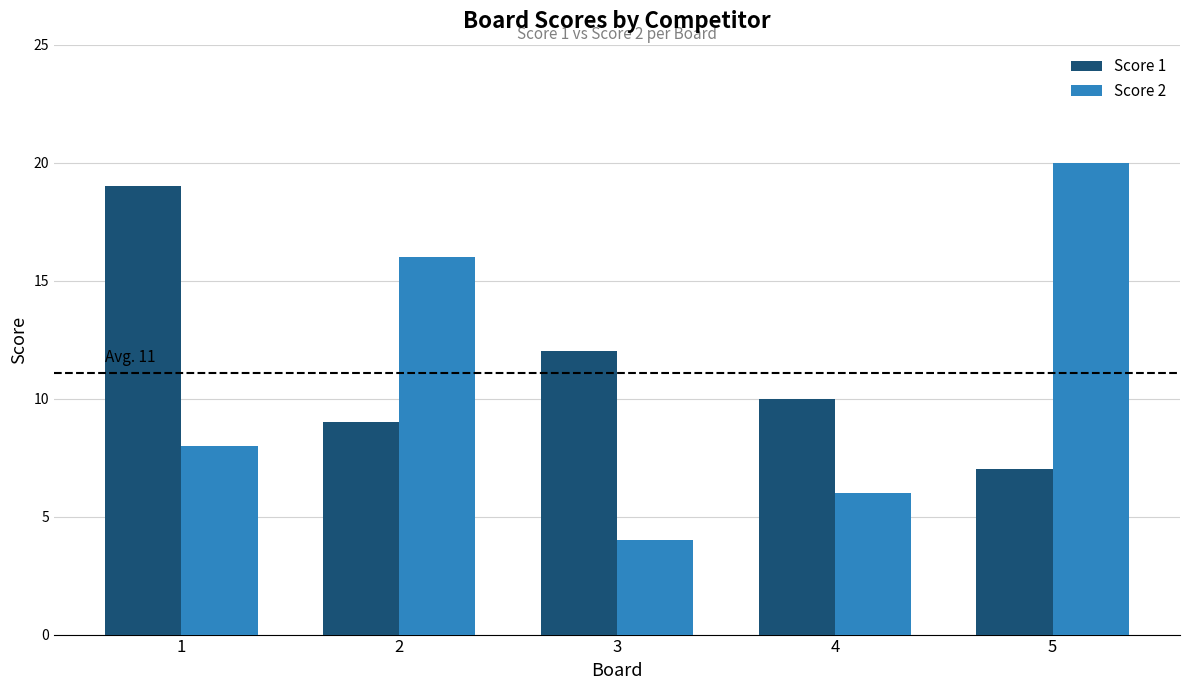

Reading left to right, transcribe all the data shown in this chart.

Score 1: 1=19	2=9	3=12	4=10	5=7
Score 2: 1=8	2=16	3=4	4=6	5=20